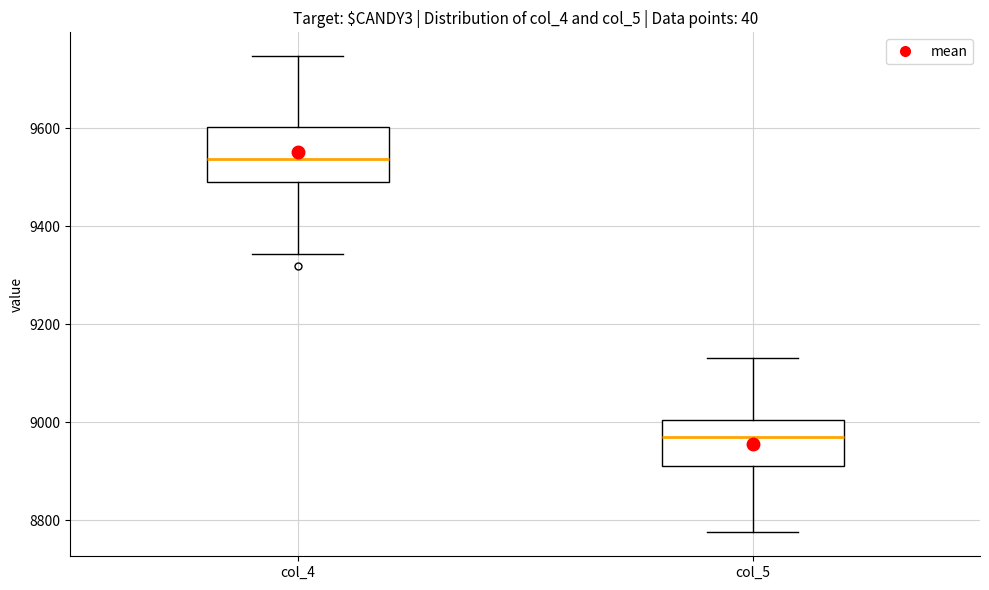

Which box's median line is the lowest?

col_5